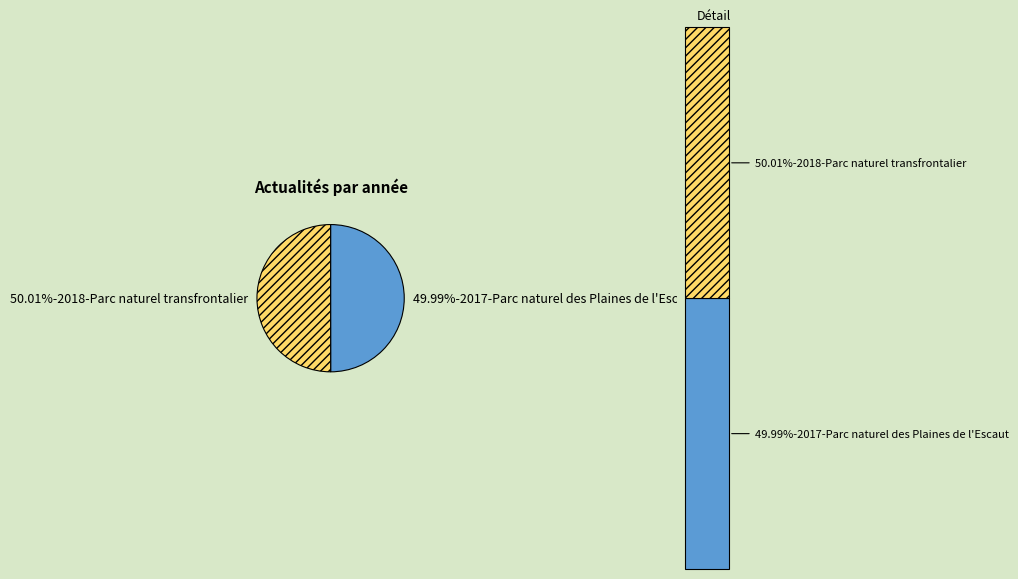

Is there a majority slice in this chart?

Yes